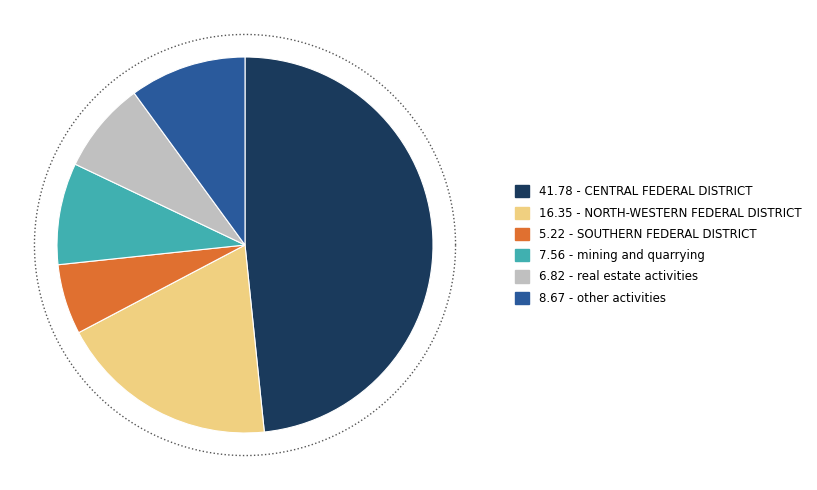

How much of the chart is everything except CENTRAL FEDERAL DISTRICT?

51.6%